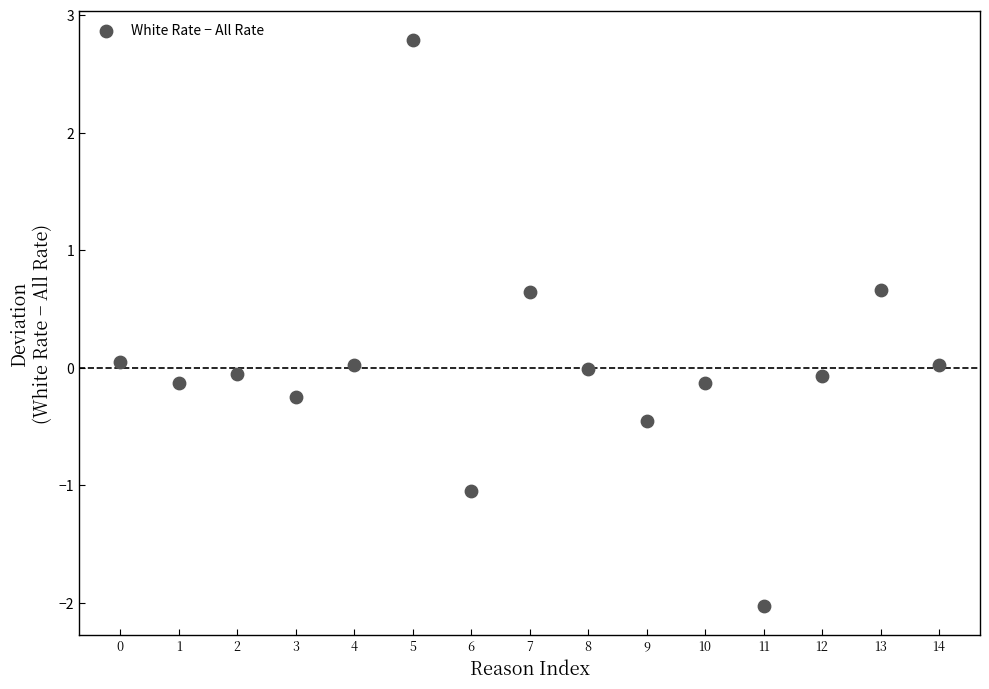

What is the range of Y values (max minus min)?

4.8